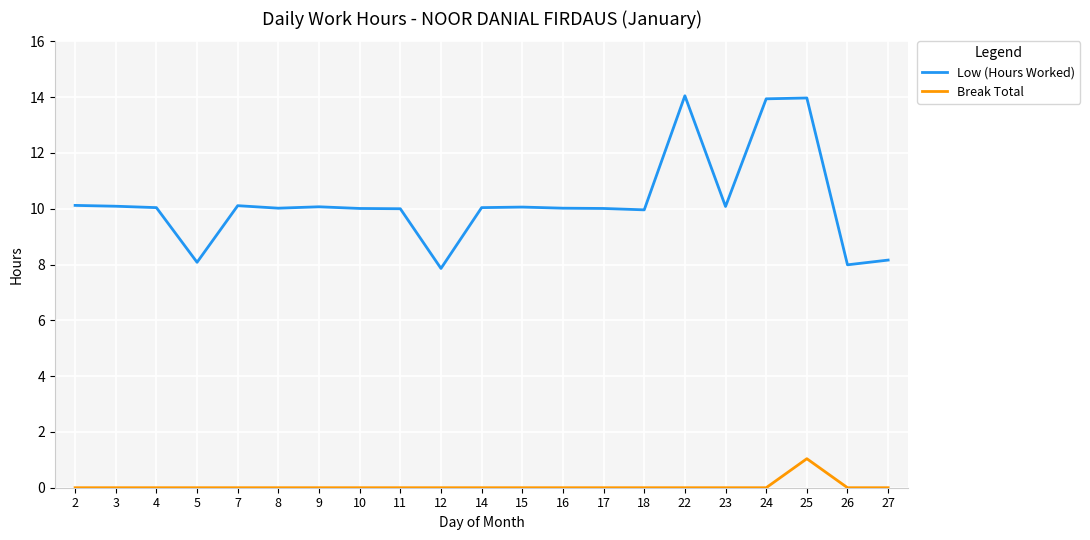

True or false: Low (Hours Worked) and Break Total intersect in this chart.

False